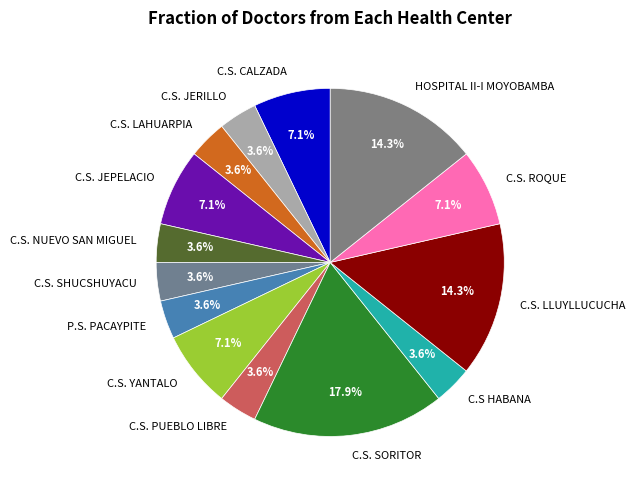

Is there a majority slice in this chart?

No